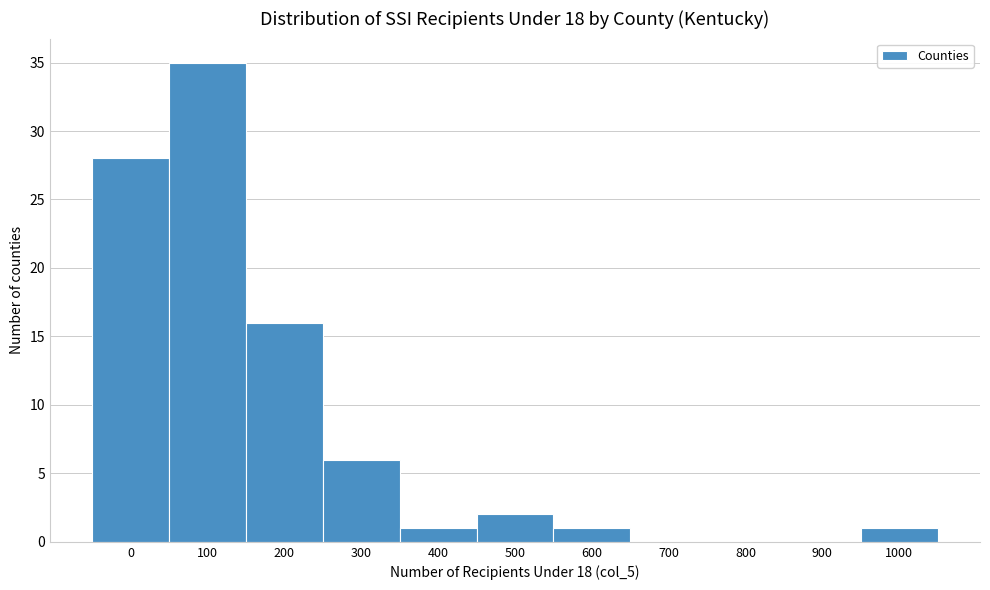

Reading right to left, extract all data points from this chart.

1000=1	900=0	800=0	700=0	600=1	500=2	400=1	300=6	200=16	100=35	0=28